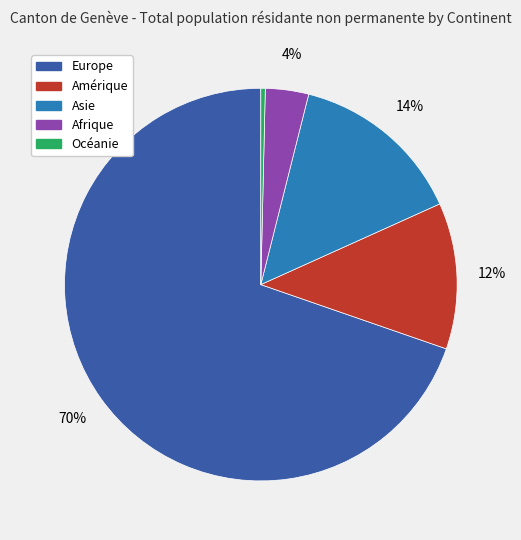

How many slices are in this pie chart?

5